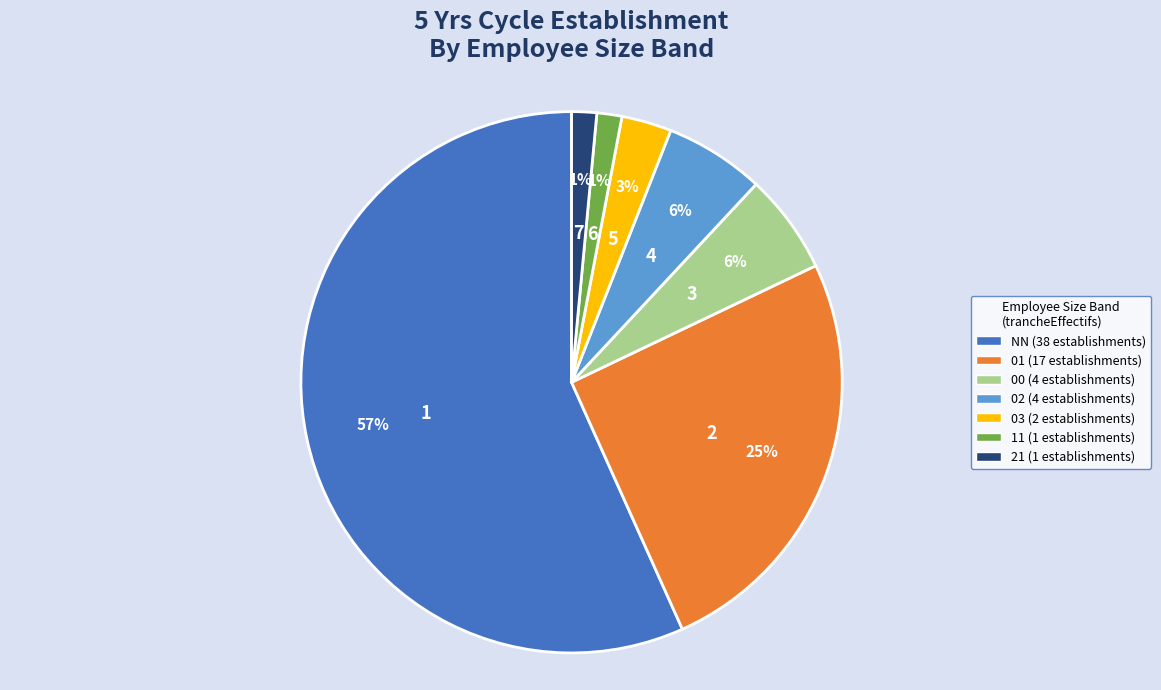

To the nearest percent, what percentage of the pie is 00?

6%